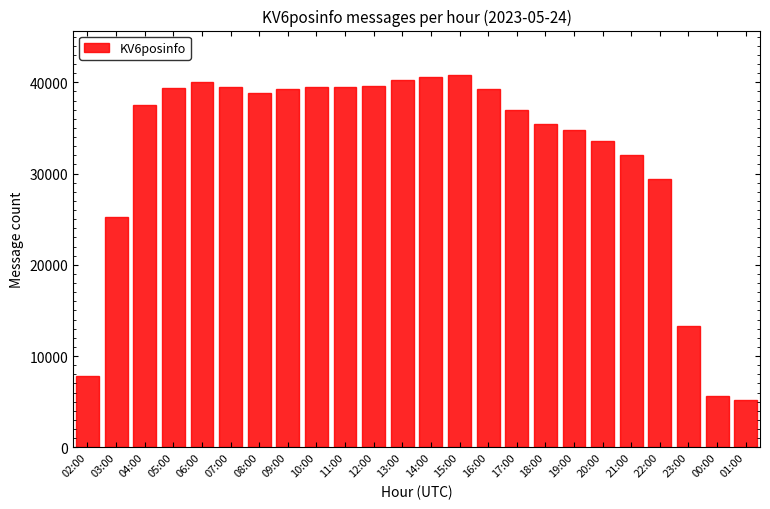

Where is the data nearest to the value 22997?

03:00